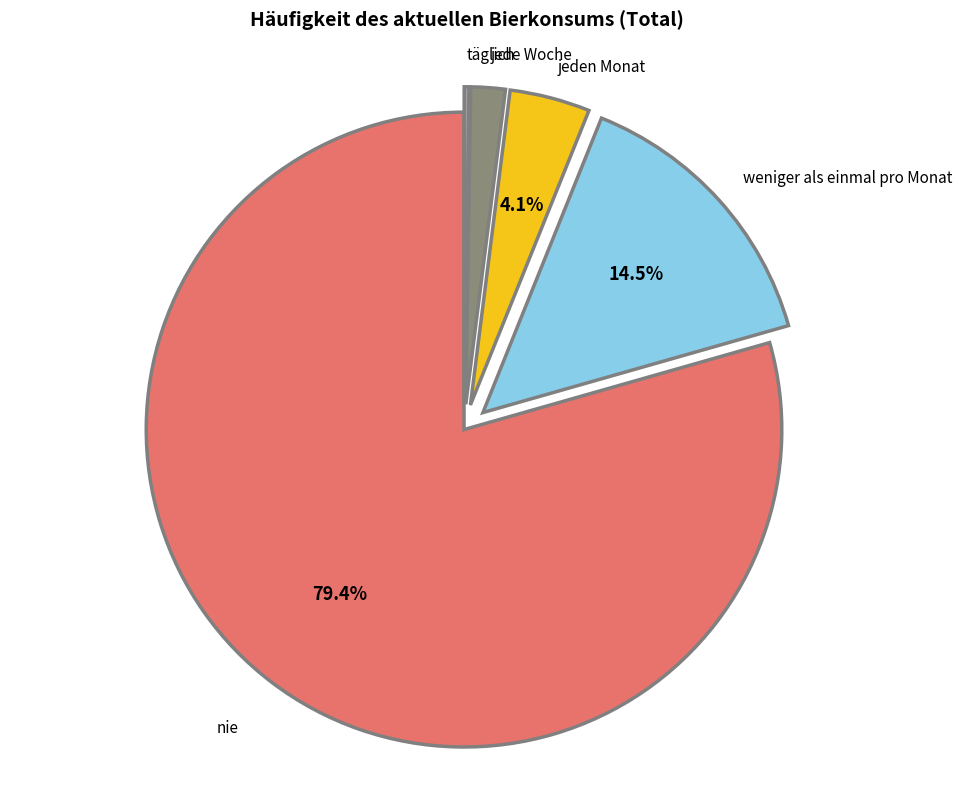

Is there a majority slice in this chart?

Yes